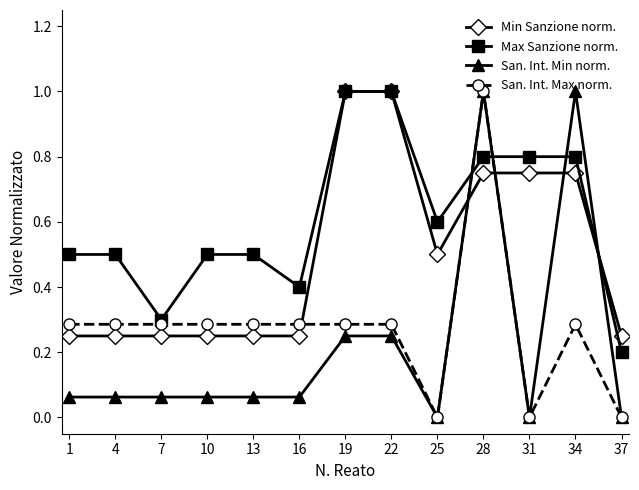

At which category is the sum across all series the highest?

28